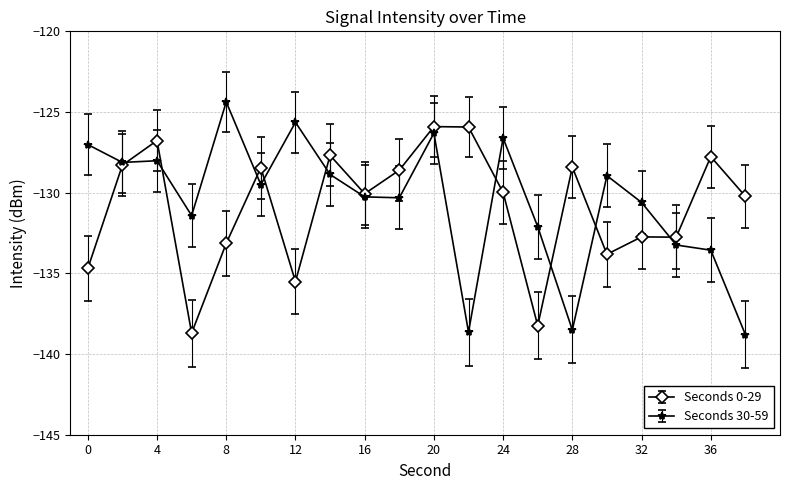

What is the value of the Seconds 0-29 point at the 6th from the left?

-128.4